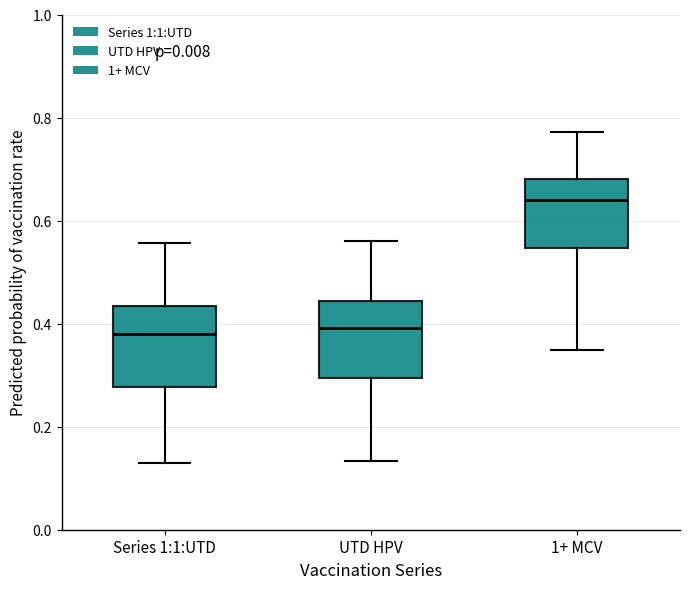

Reading left to right, transcribe this box plot: for each box, give where its median line is, the range the box spans, and where its two whiskers end, as read against the y-axis. The values are not printed on the chart, so give them approximately, as read against the axis.

Series 1:1:UTD: median 0.38, box 0.28 to 0.44, whiskers 0.14 to 0.56
UTD HPV: median 0.40, box 0.30 to 0.44, whiskers 0.14 to 0.56
1+ MCV: median 0.64, box 0.54 to 0.68, whiskers 0.34 to 0.78